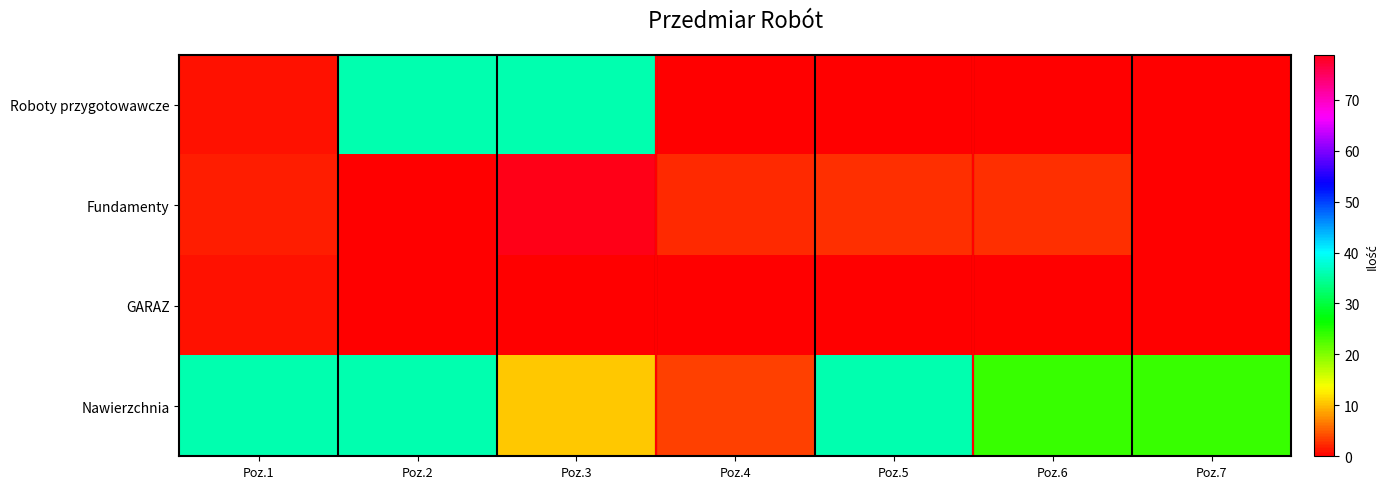

How many data points does each series have?

7